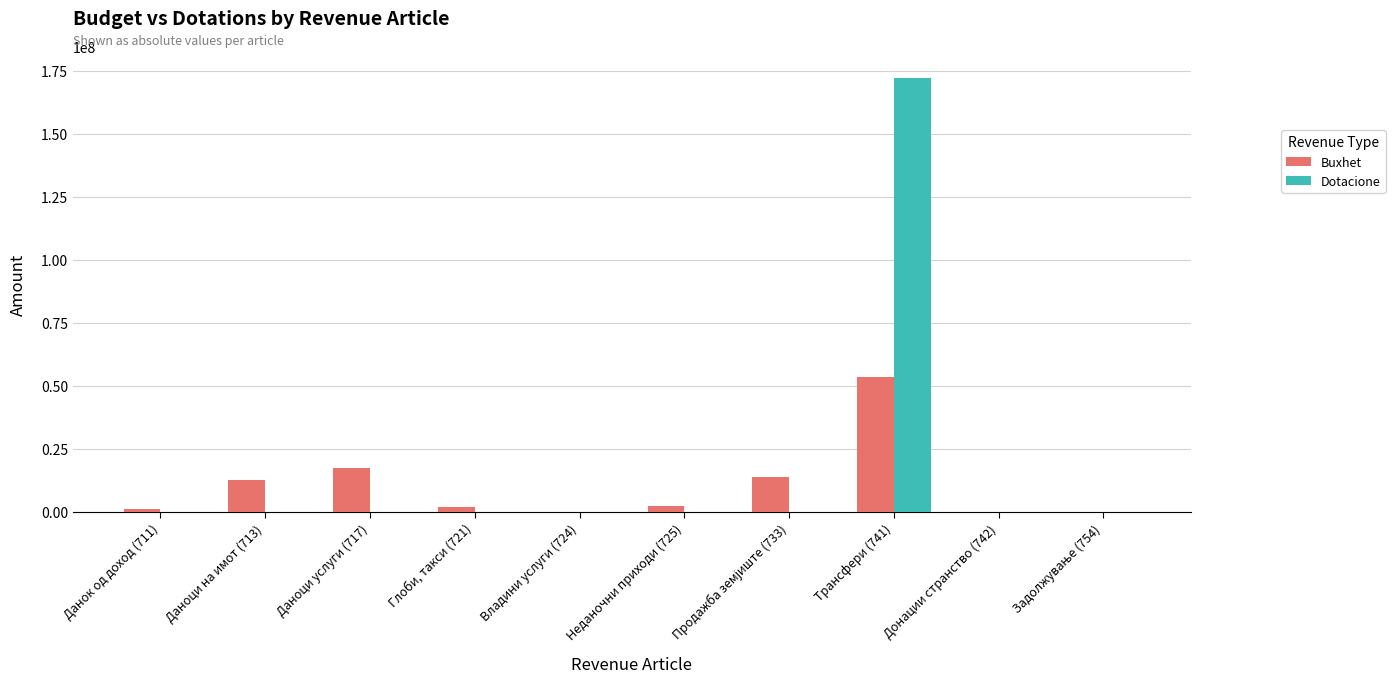

How many groups of bars are there?

10